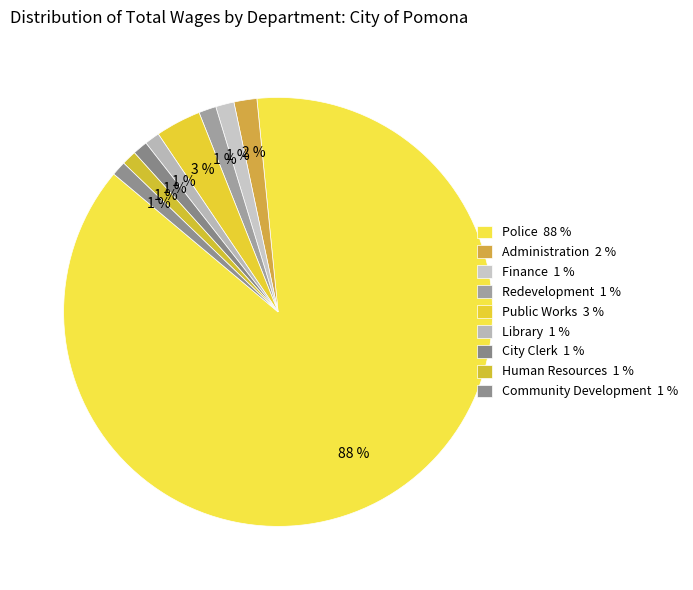

Is there any slice that represents more than half of the pie?

Yes